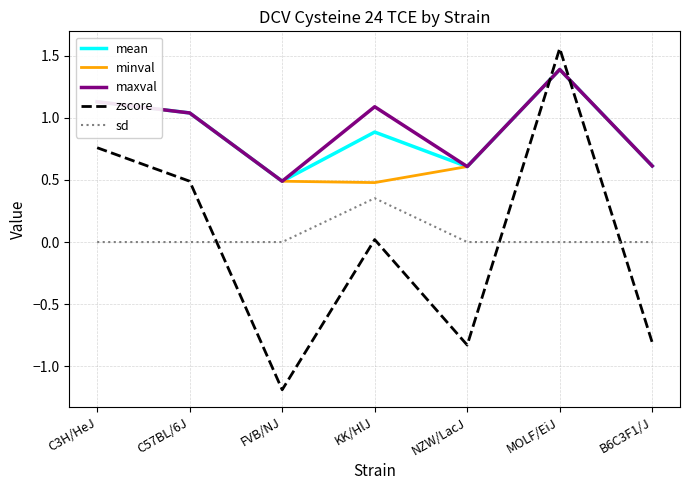

Which series has the largest total across all categories?

maxval